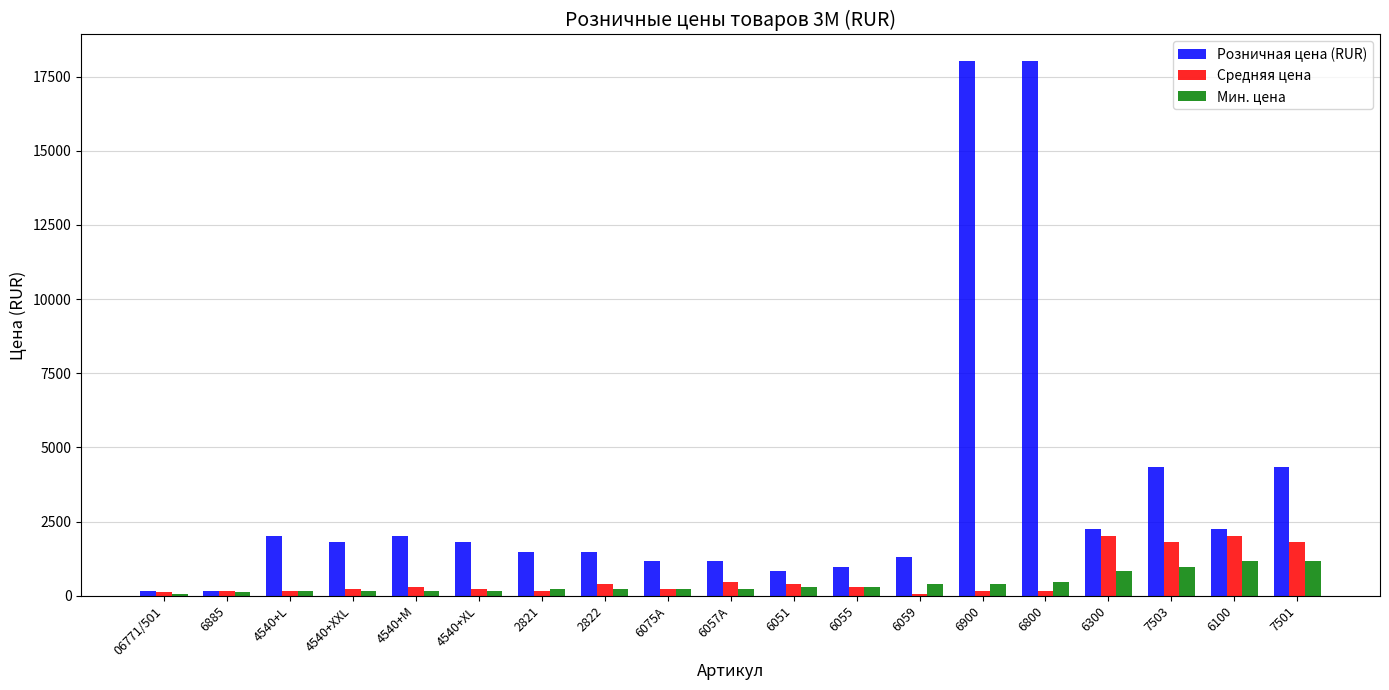

Rank the series at 6100 from lowest to highest value.

Мин. цена, Средняя цена, Розничная цена (RUR)